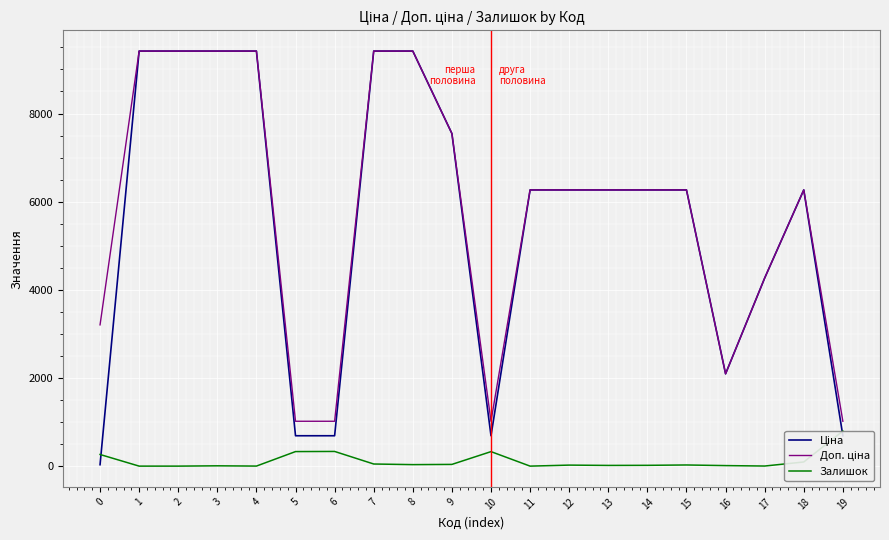

In Ціна, how many points are lower than both neighbors (excluding endpoints)?

2